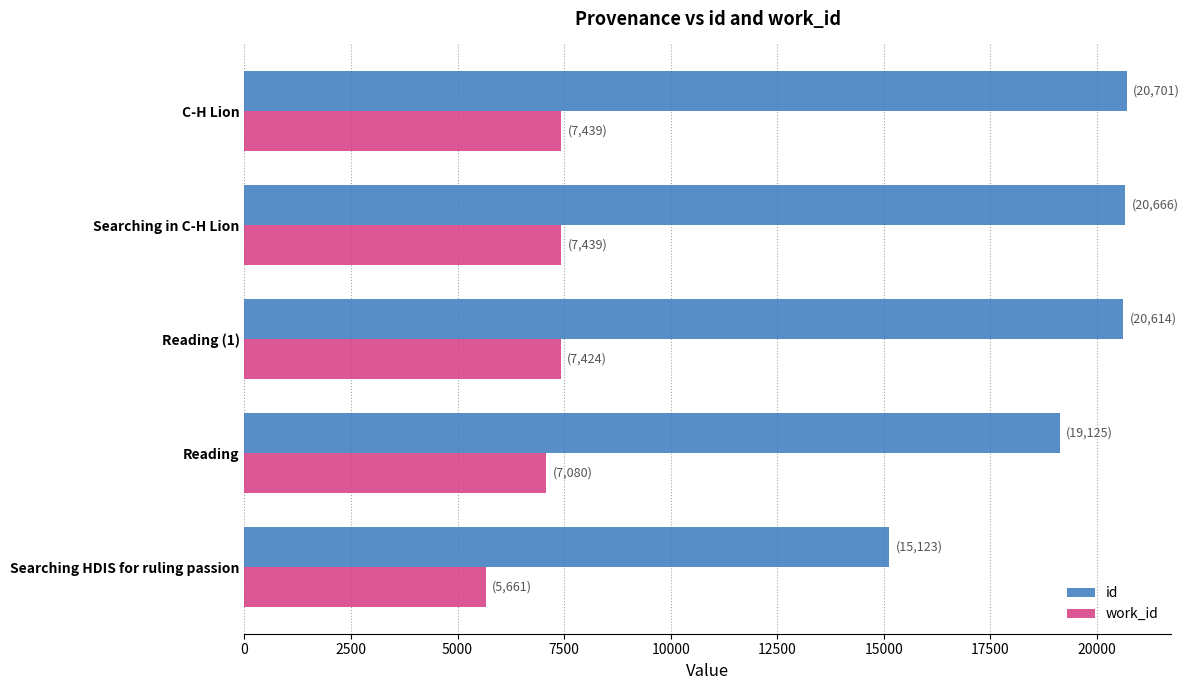

What are all the series names shown in the legend?

id, work_id